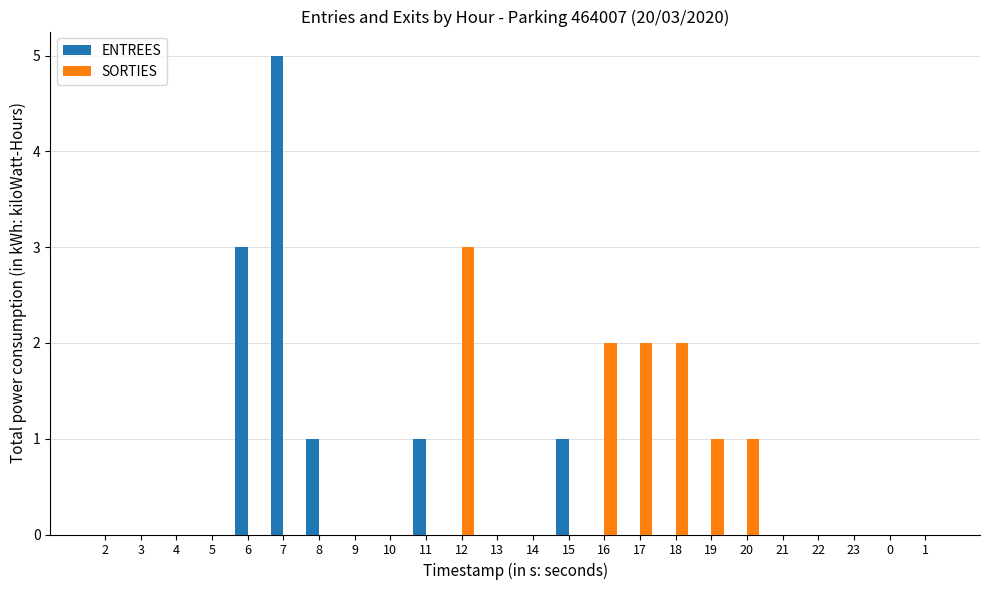

Which category has the highest value in the ENTREES series?

7